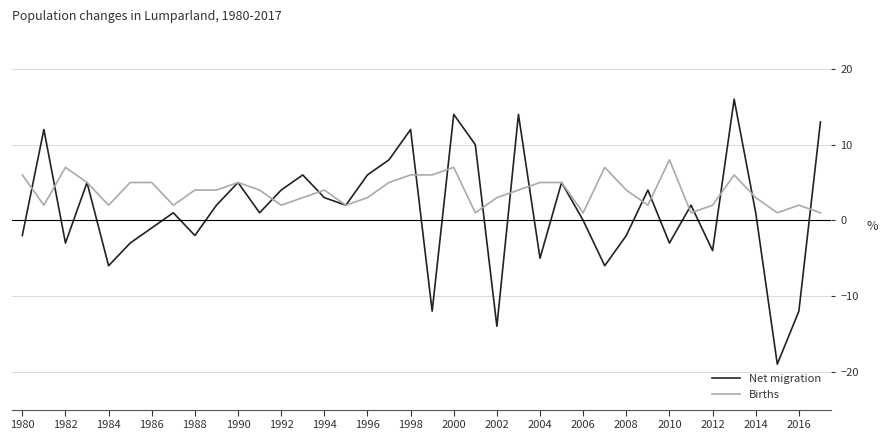

Which series has the largest total across all categories?

Births